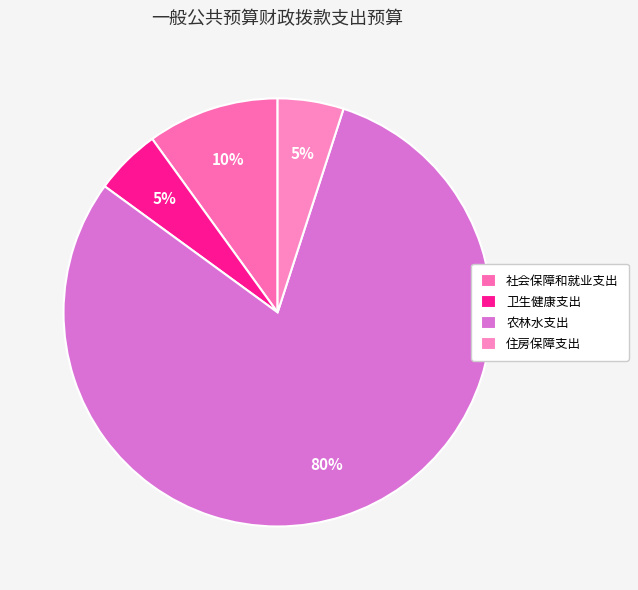

What percentage is the 卫生健康支出 slice, to the nearest percent?

5%